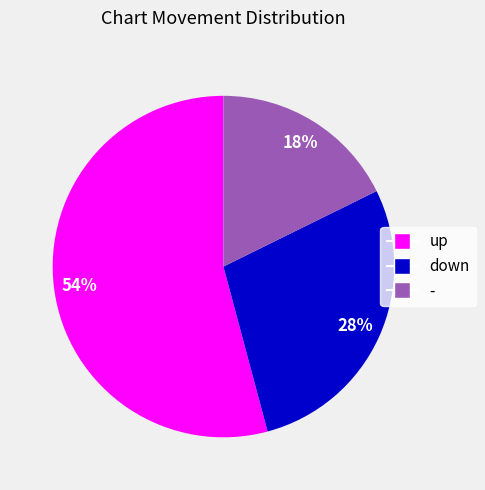

Between down and up, which is larger?

up